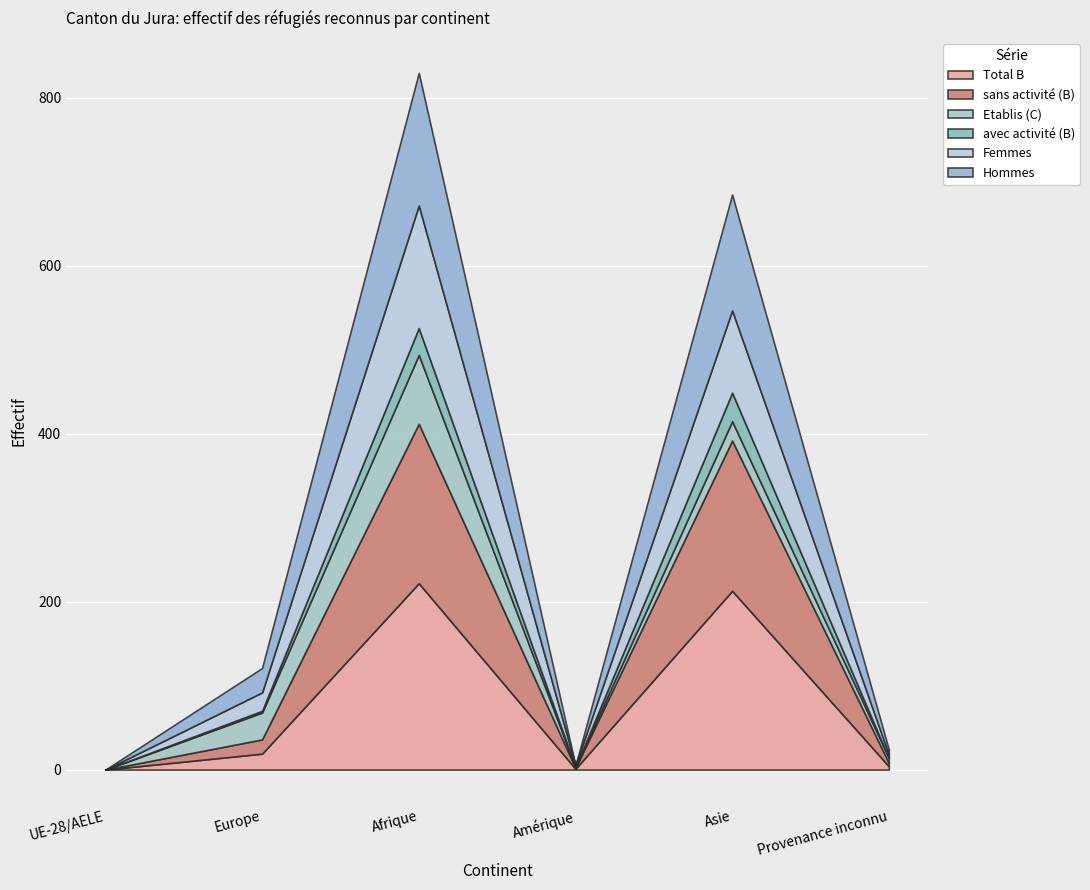

What is the difference between the second highest and minimum values in the Hommes series?

138